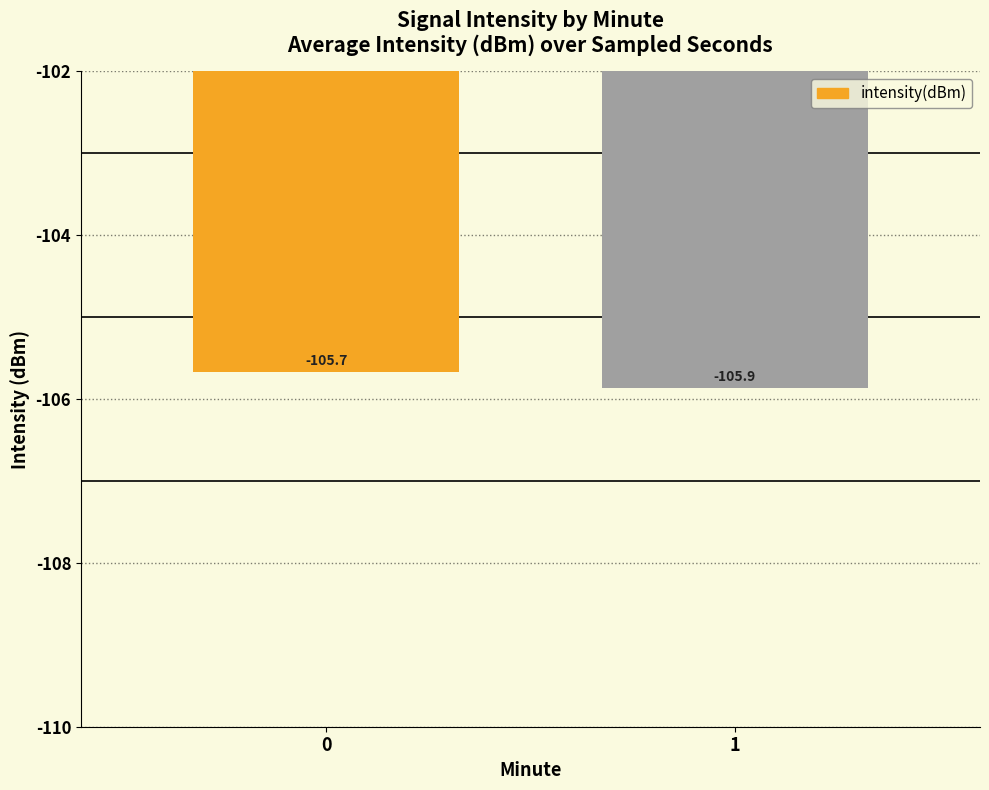

The chart shows a value of -171.9 at 1. True or false?

False